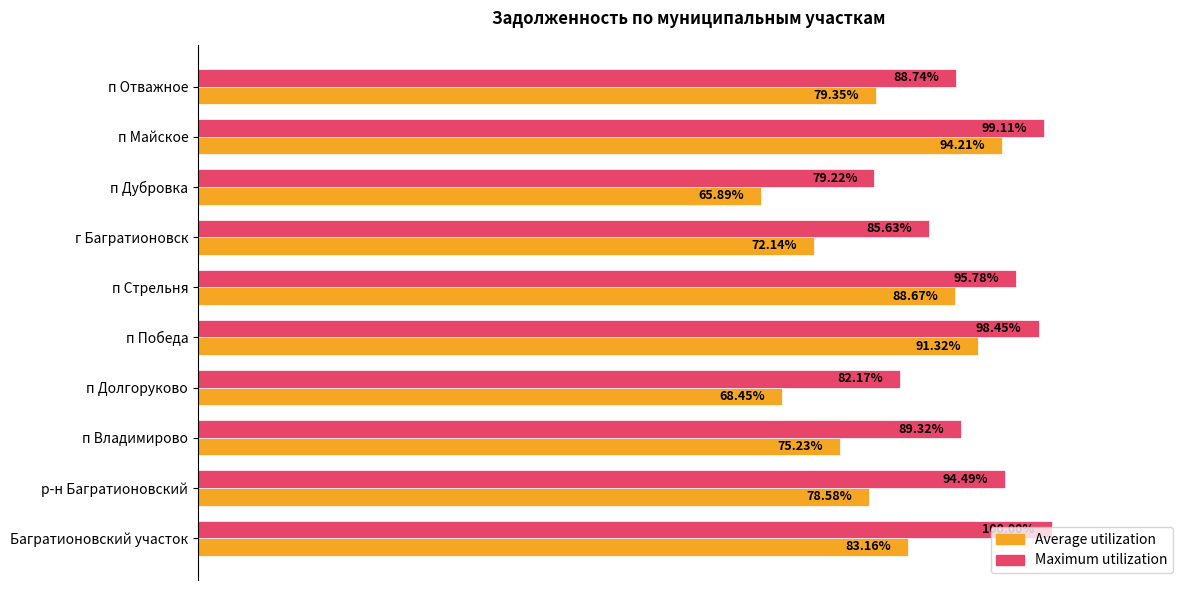

Which series changed the most between п Дубровка and п Майское?

Average utilization